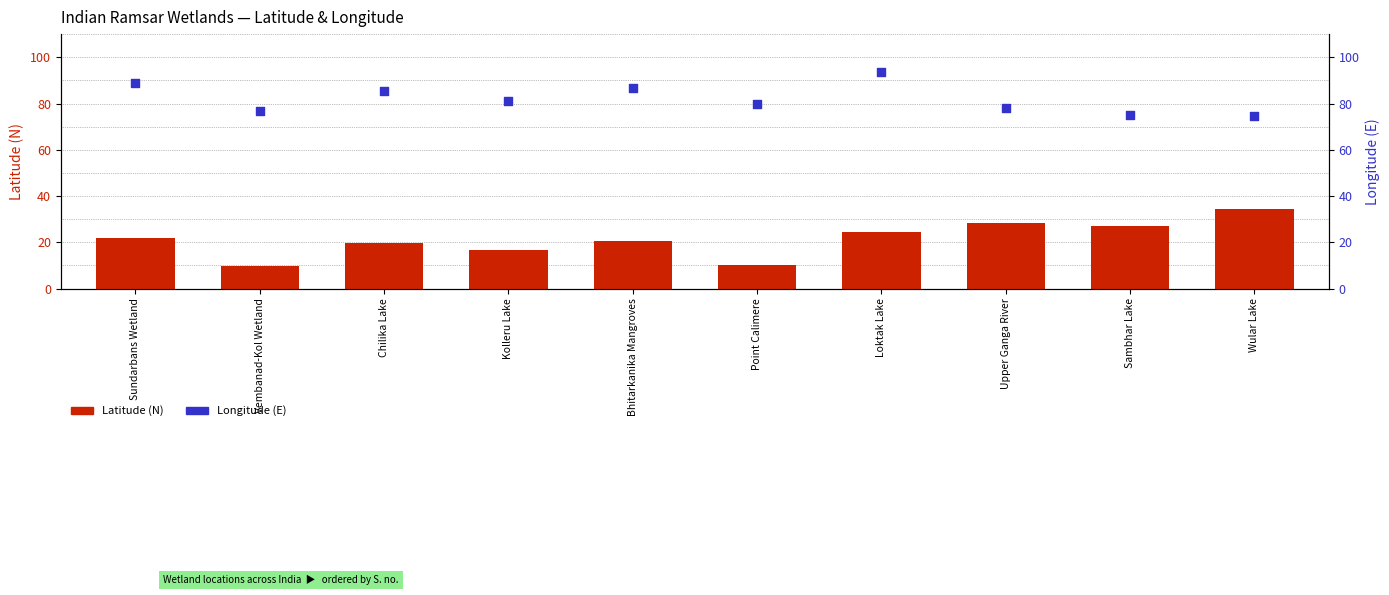

At how many categories does at least one series exceed 57?

10